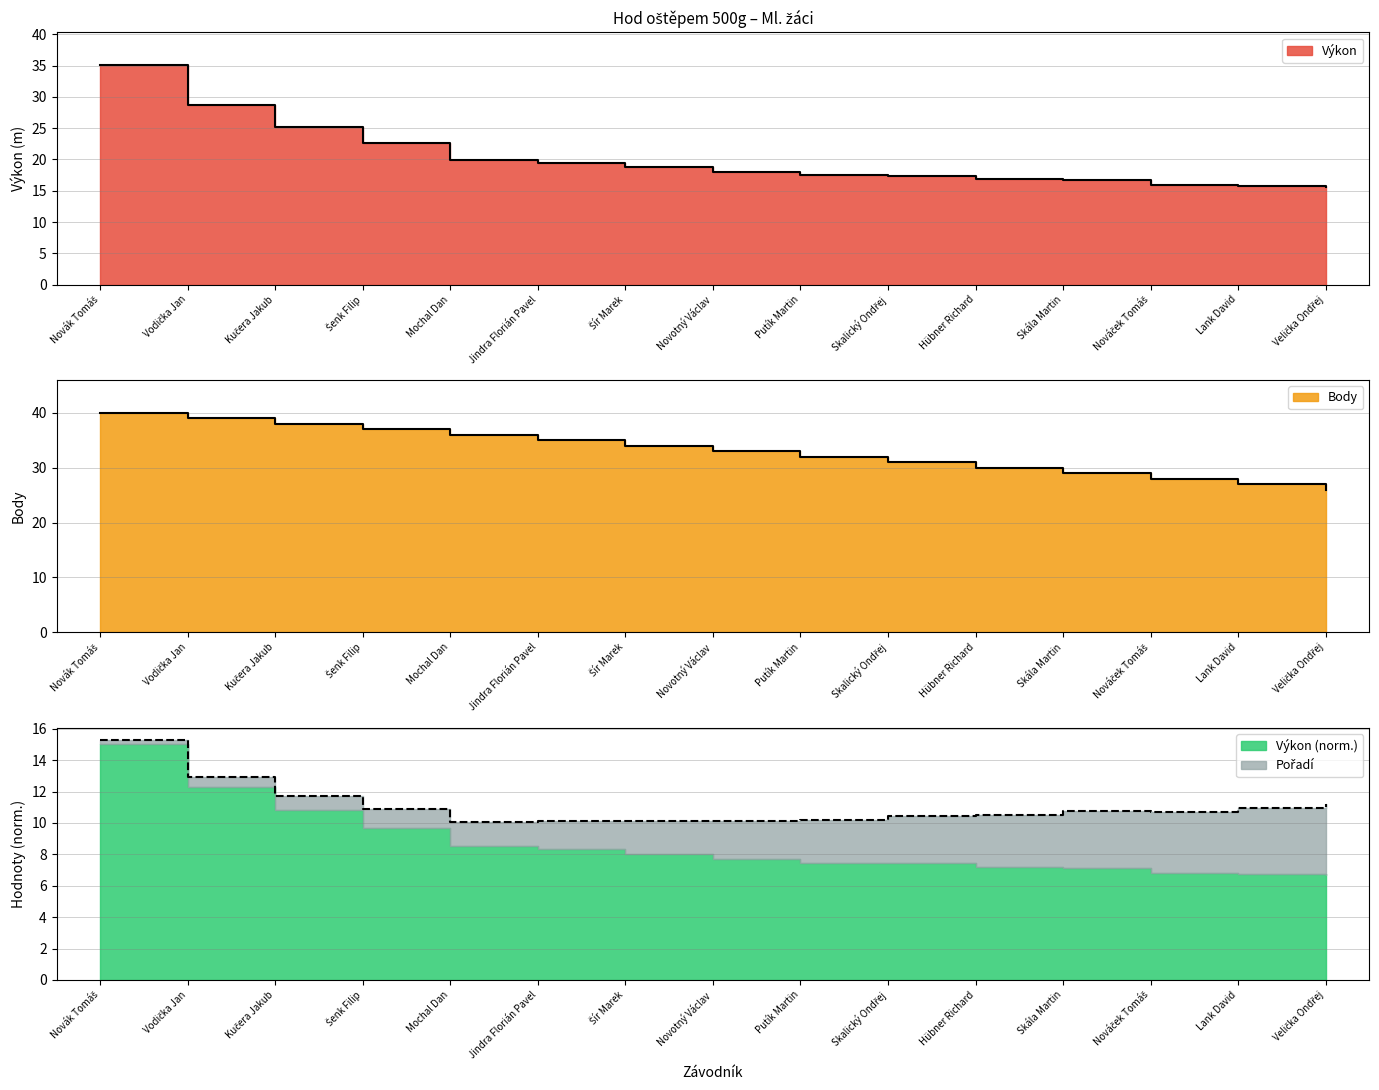

True or false: Body and Výkon intersect in this chart.

False